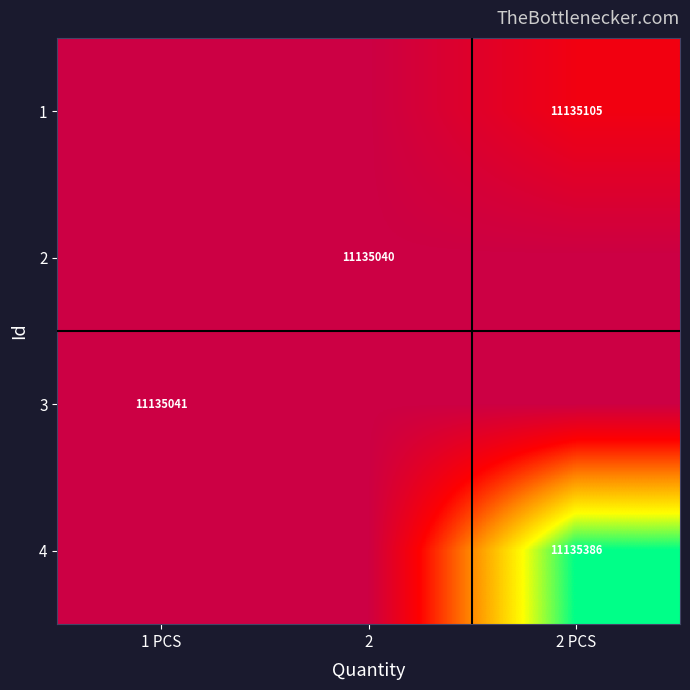

What is the minimum value shown in the chart?

11135040